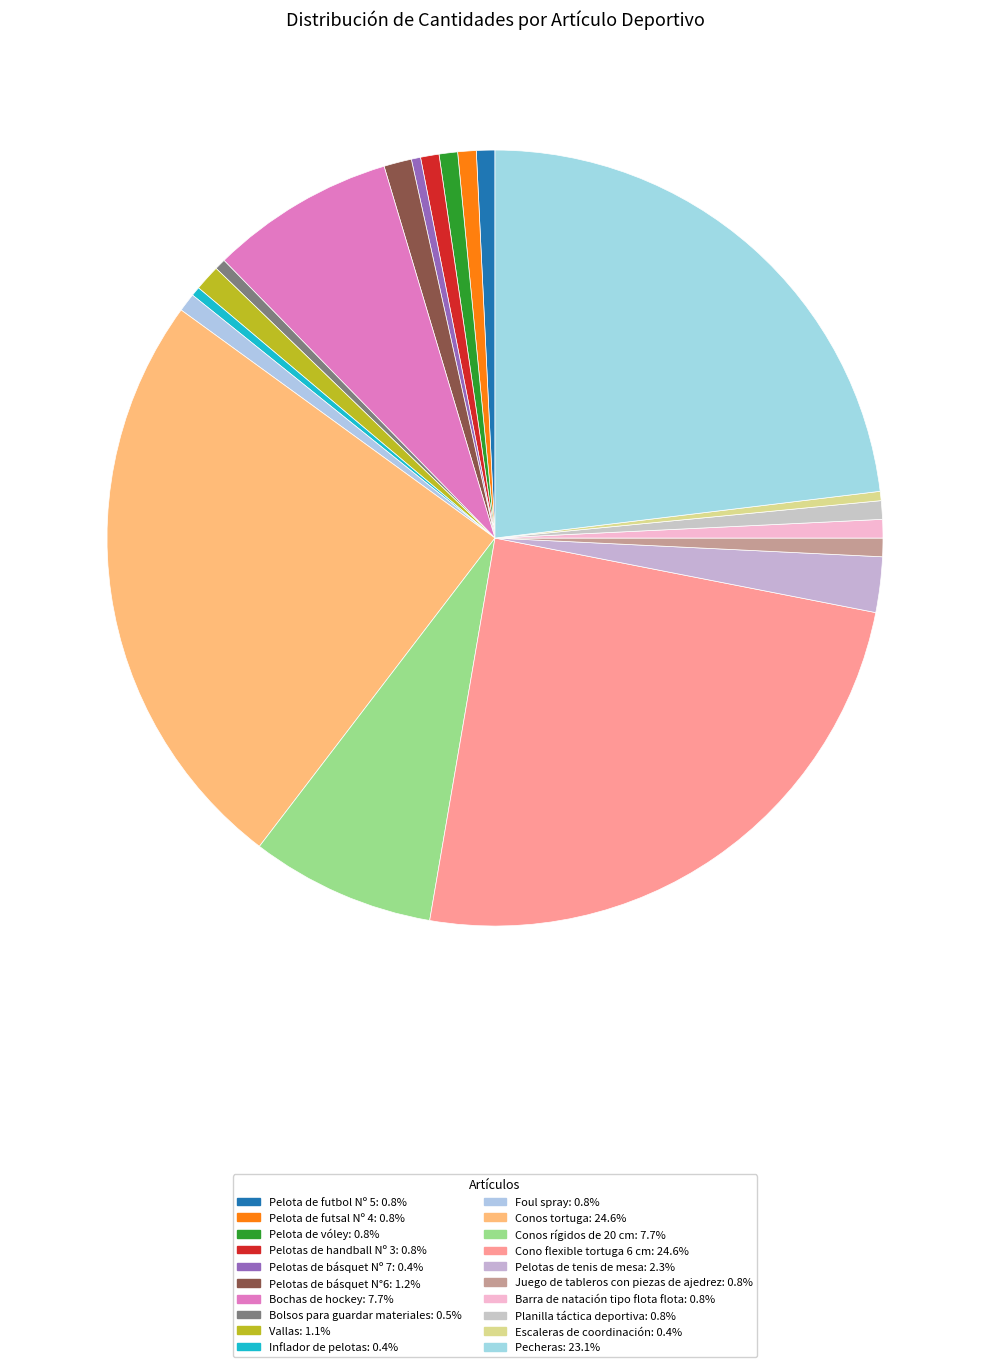

To the nearest percent, what portion does Pelota de futbol Nº 5 represent?

1%